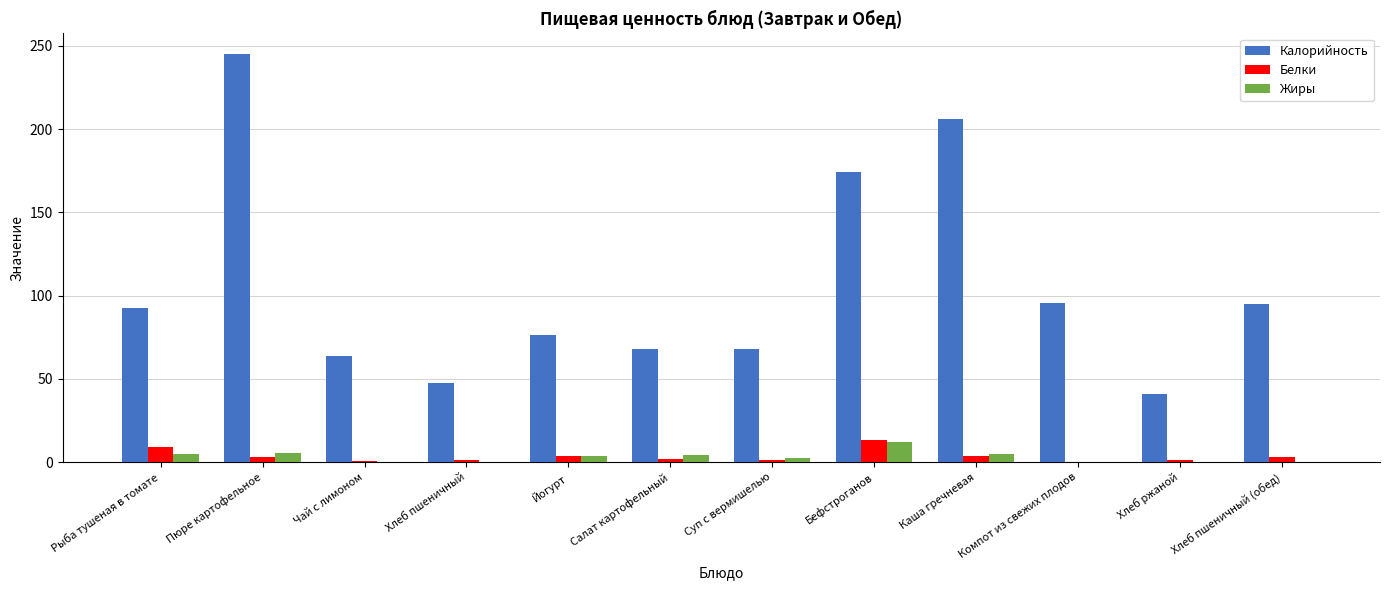

The value of Калорийность at Суп с вермишелью is 109.2. True or false?

False